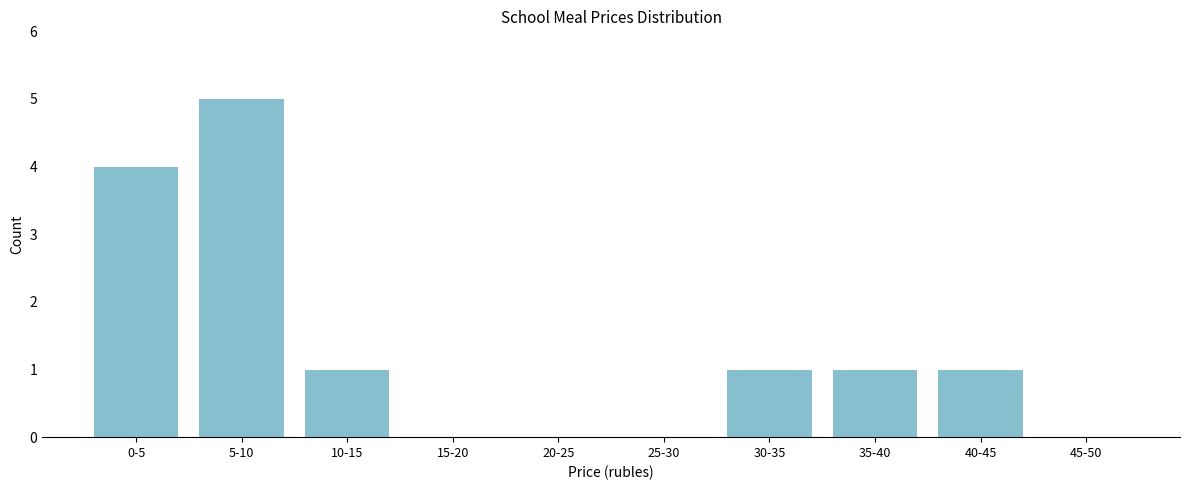

Reading left to right, extract all data points from this chart.

0-5=4	5-10=5	10-15=1	15-20=0	20-25=0	25-30=0	30-35=1	35-40=1	40-45=1	45-50=0